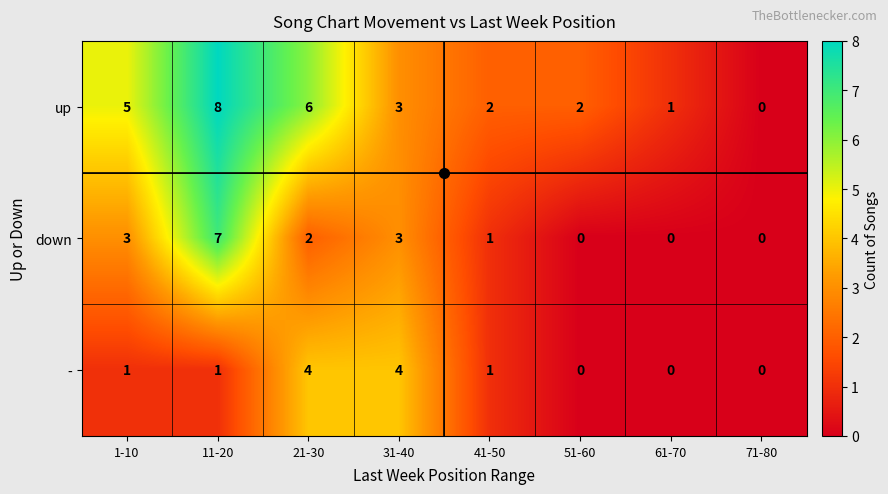

What is the total value across all series at 41-50?

4